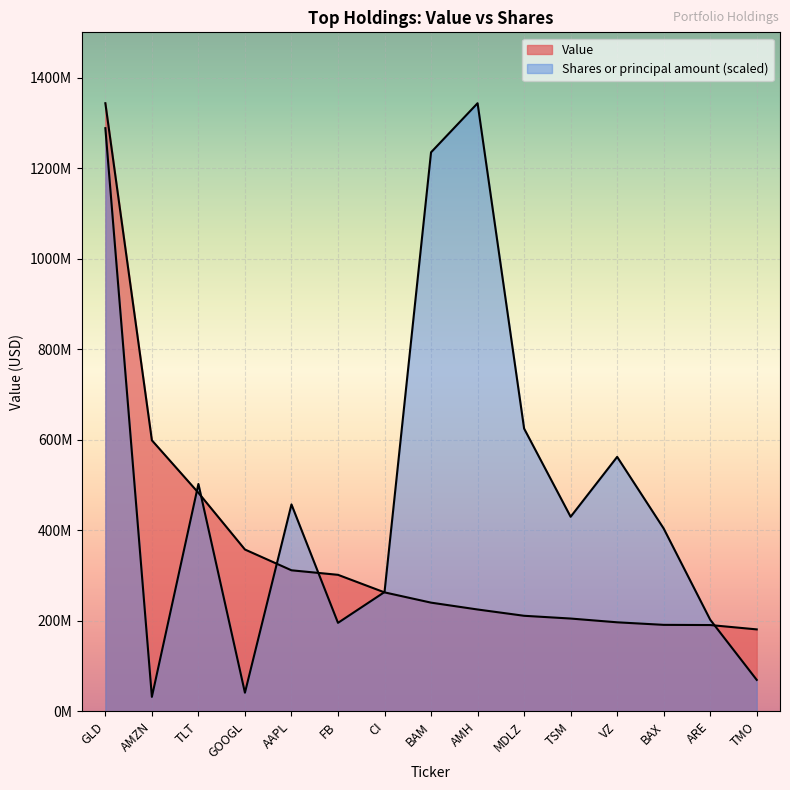

Between which two adjacent categories do Value and Shares or principal amount first intersect?

AMZN and TLT